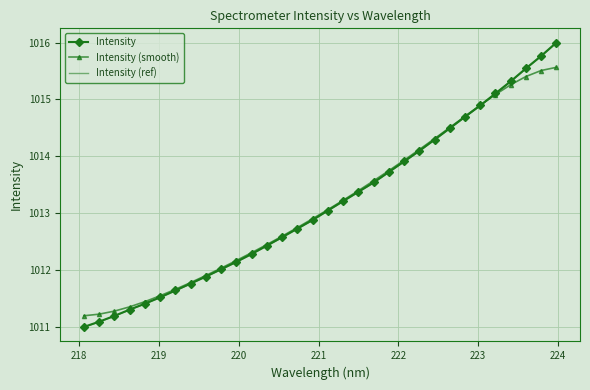

What is the smallest value displayed?

1011.0